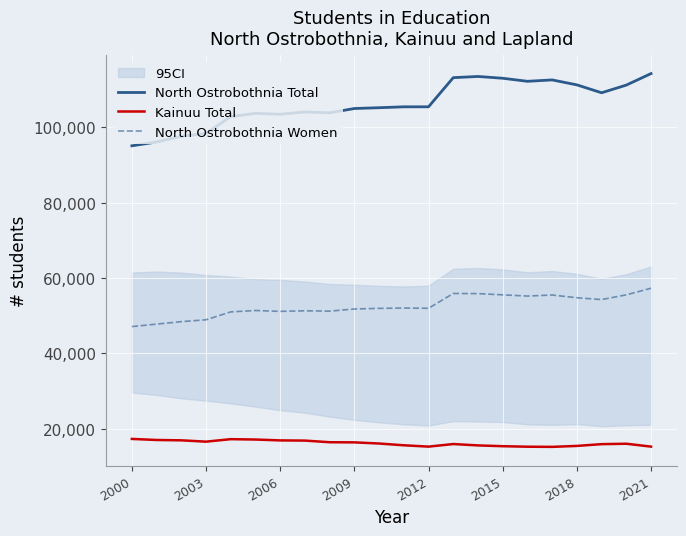

Is this an area chart (filled region under the line)?

No